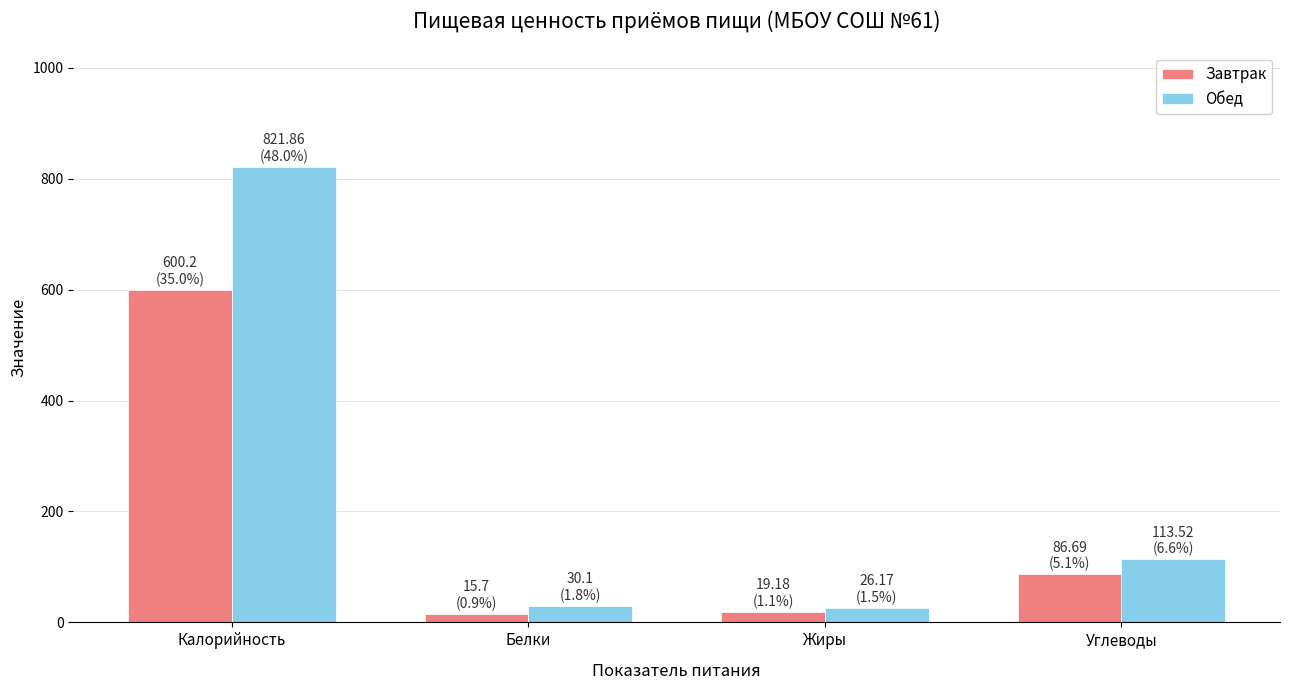

What is the label of the 1st bar from the right?

Углеводы